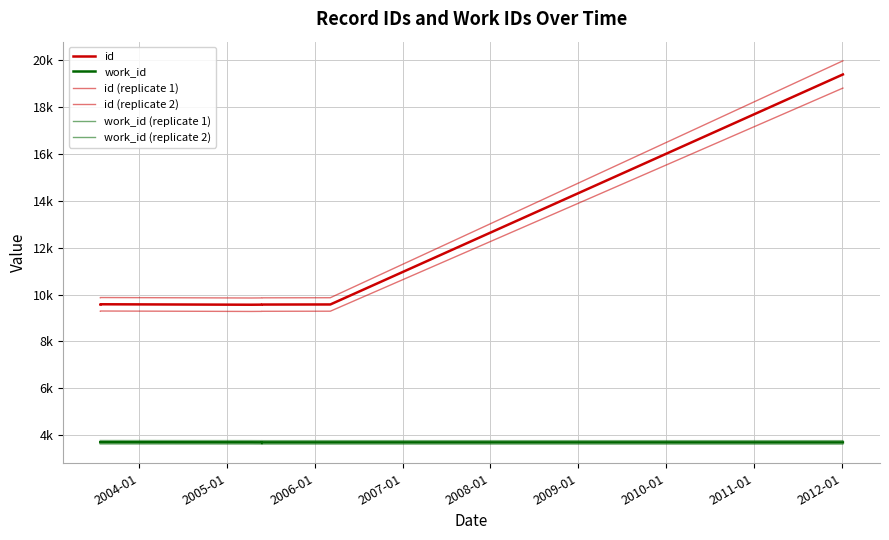

What is the minimum value shown in the chart?

3620.1